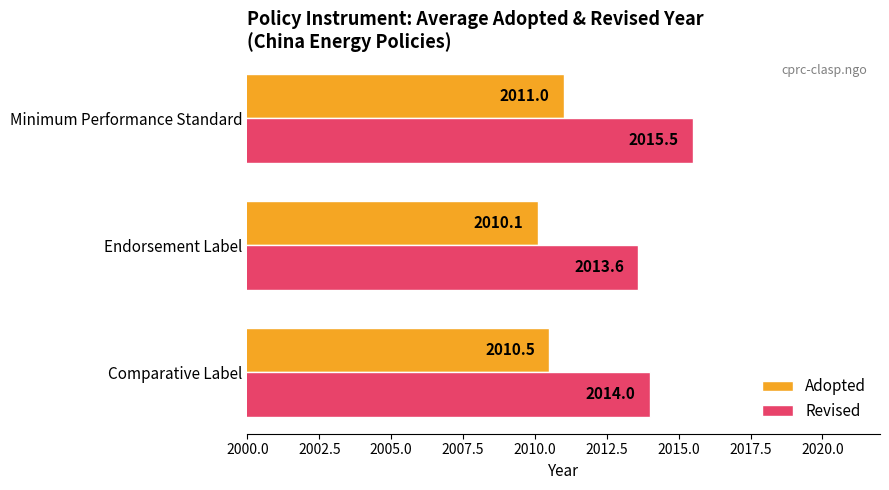

True or false: Adopted has a value of 909.0 at Minimum Performance Standard.

False